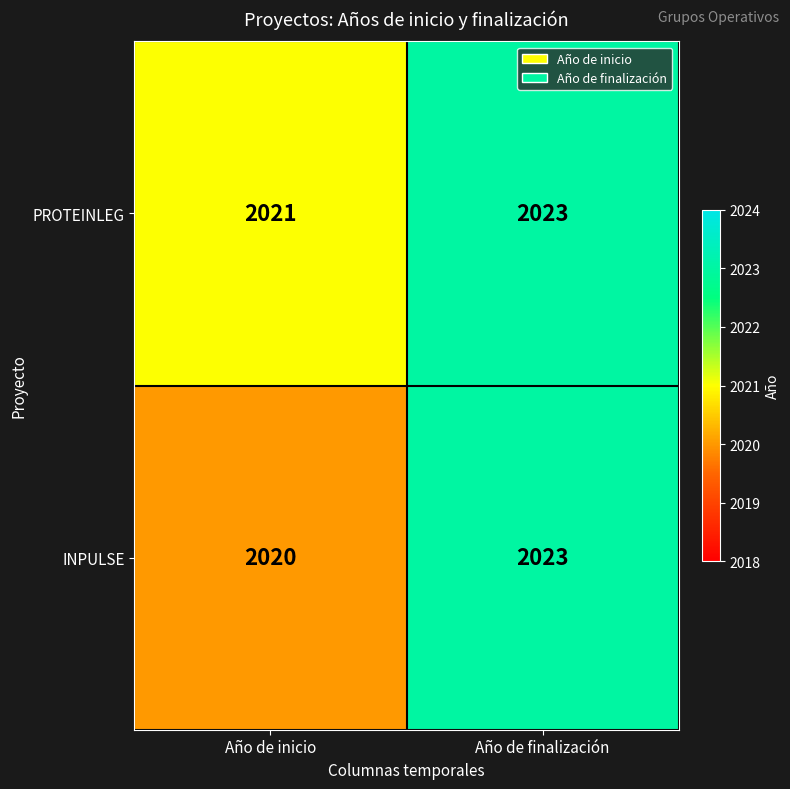

What is the total value across all series at Año de finalización?

4046